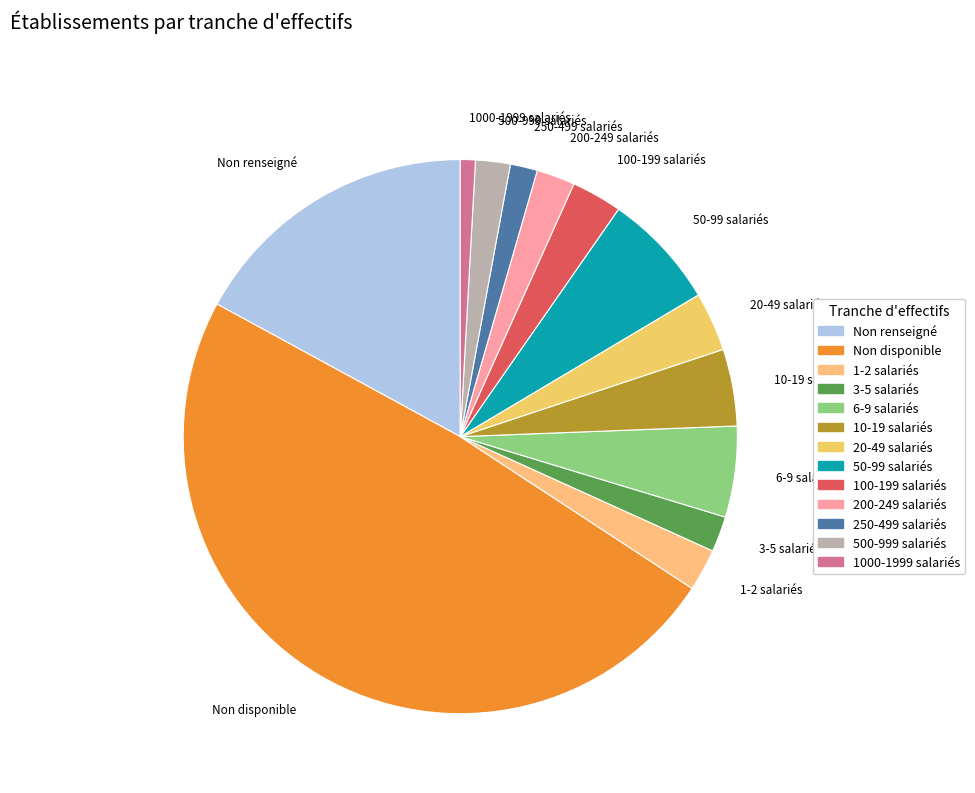

Is it true that 10-19 salariés is 4% of the pie?

True